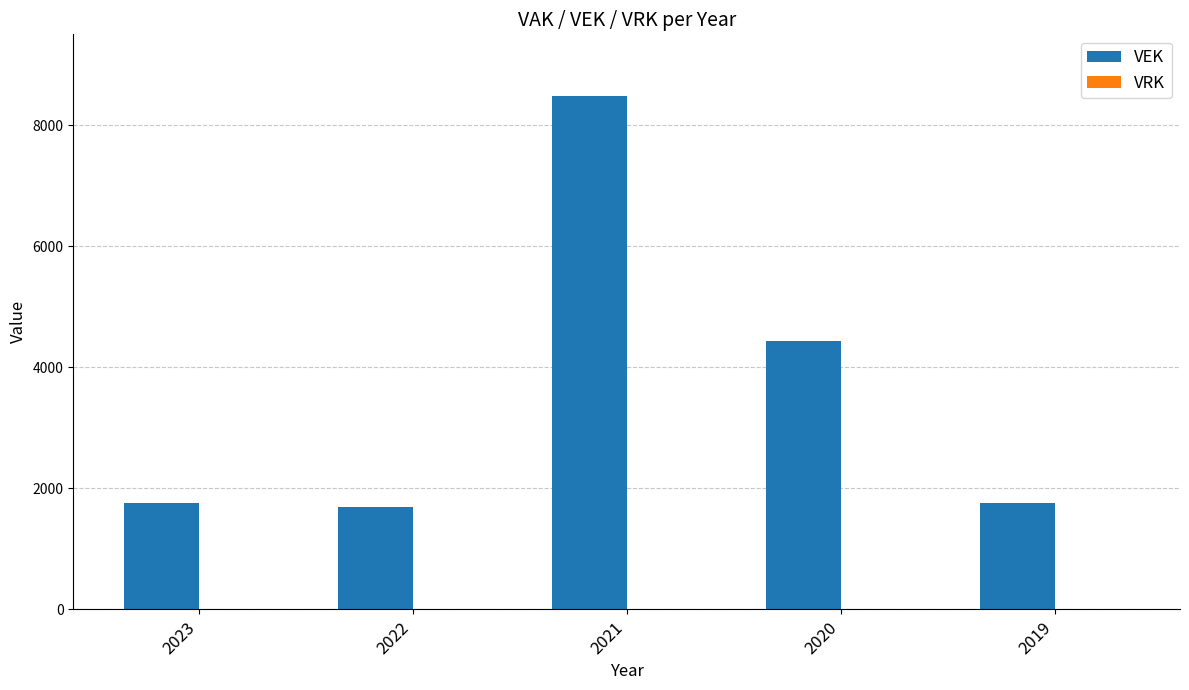

Is it true that the value at 2019 is 2322?

False